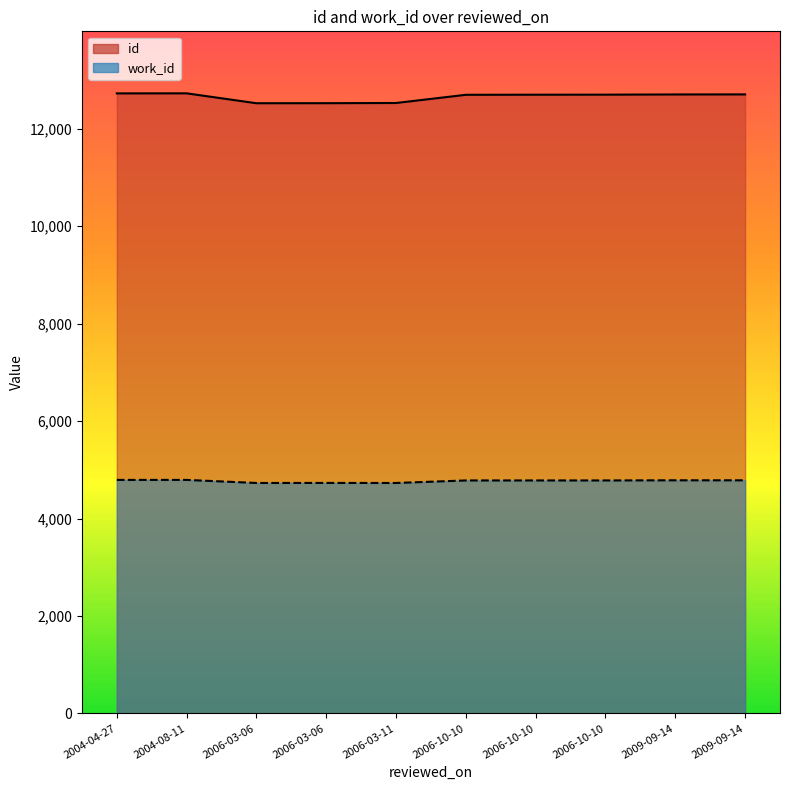

List the series in order of their peak value, highest first.

id, work_id